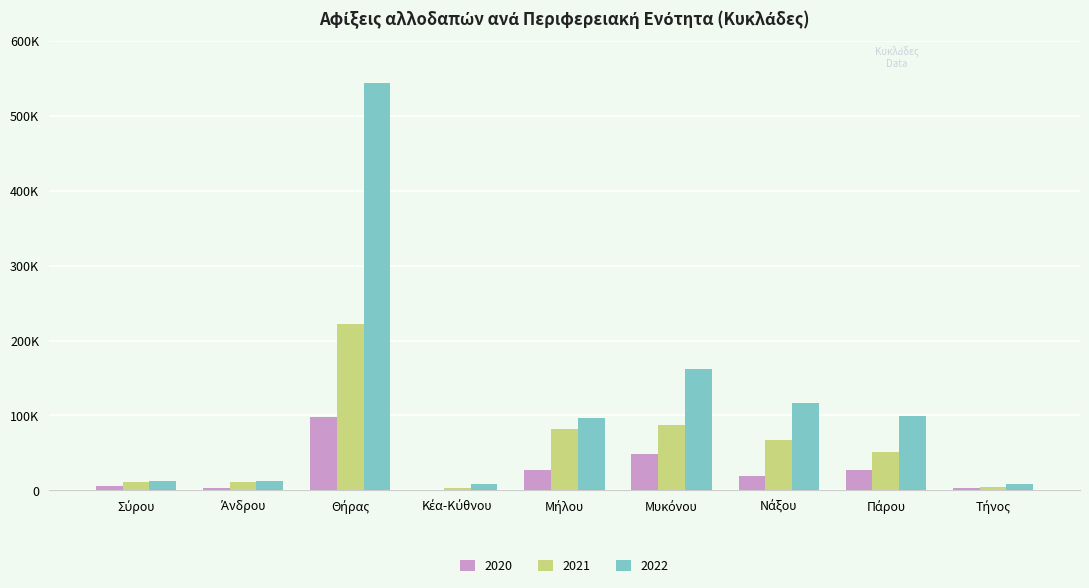

Reading left to right, what are all the values shown in this chart?

2020: Σύρου=5366	Άνδρου=3125	Θήρας=98624	Κέα-Κύθνου=467	Μήλου=27574	Μυκόνου=48927	Νάξου=18888	Πάρου=27579	Τήνος=3080
2021: Σύρου=11135	Άνδρου=10545	Θήρας=221698	Κέα-Κύθνου=2643	Μήλου=82490	Μυκόνου=87516	Νάξου=67337	Πάρου=51406	Τήνος=3832
2022: Σύρου=12639	Άνδρου=12279	Θήρας=544237	Κέα-Κύθνου=8005	Μήλου=96685	Μυκόνου=162067	Νάξου=116124	Πάρου=99189	Τήνος=9077